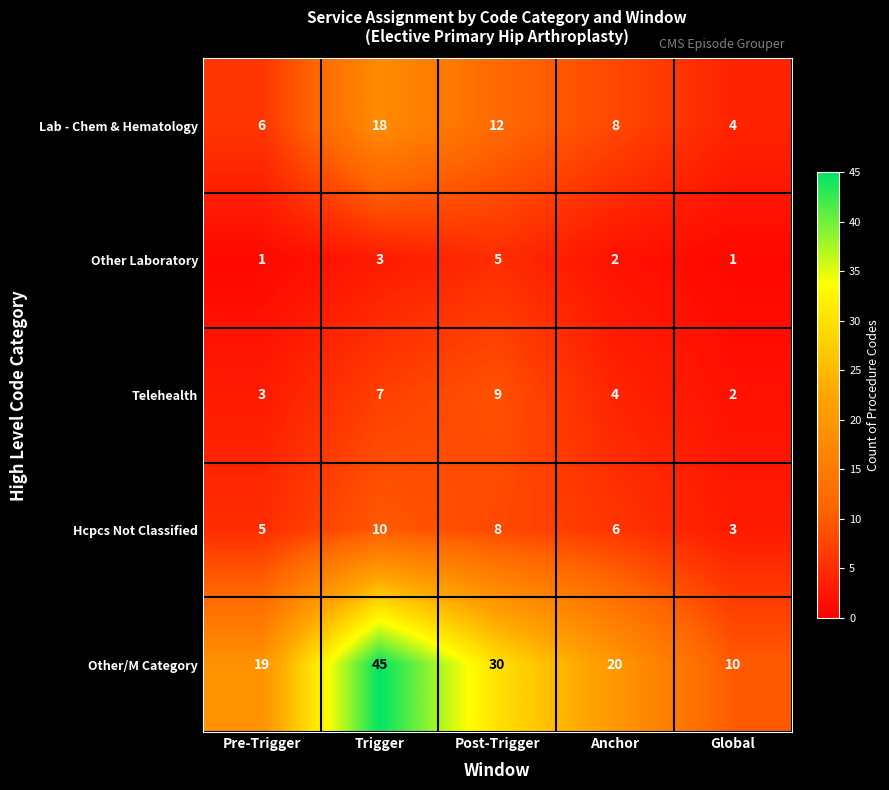

Rank the series by their maximum value, from lowest to highest.

Other Laboratory, Telehealth, Hcpcs Not Classified, Lab - Chem & Hematology, Other/M Category